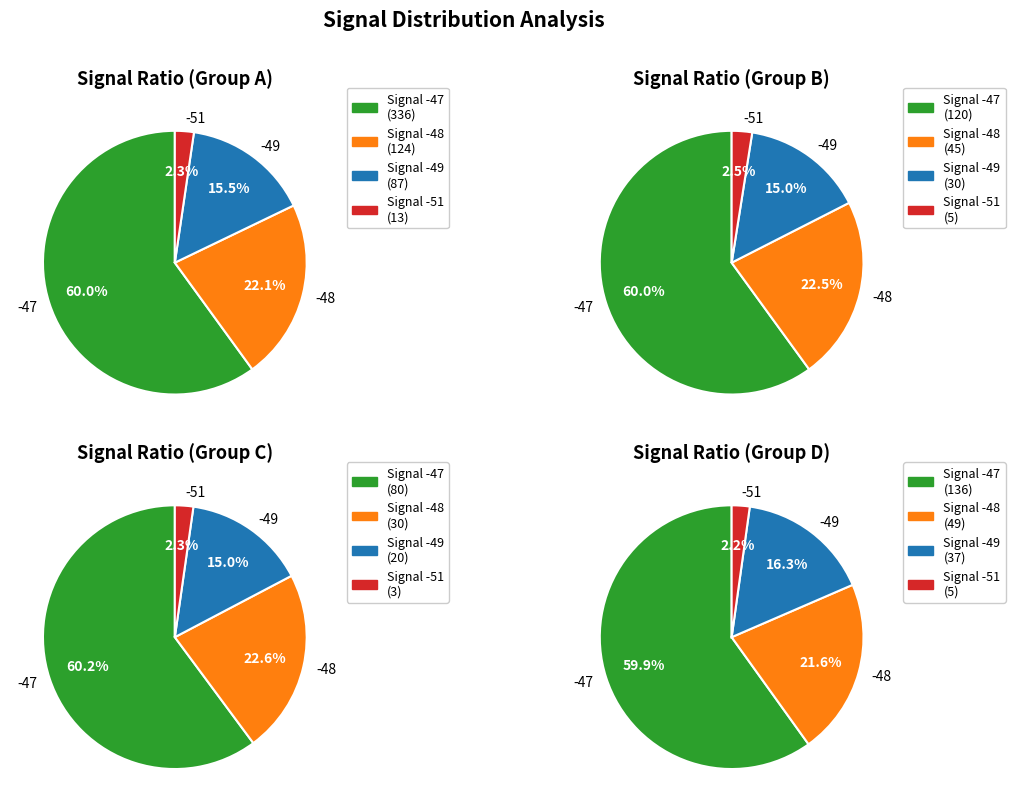

Is Signal -51 the majority of the pie?

No